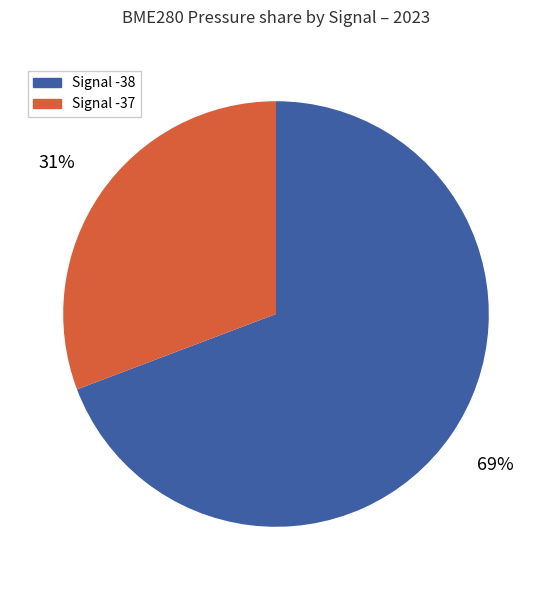

The Signal -38 slice represents 80% of the pie. True or false?

False